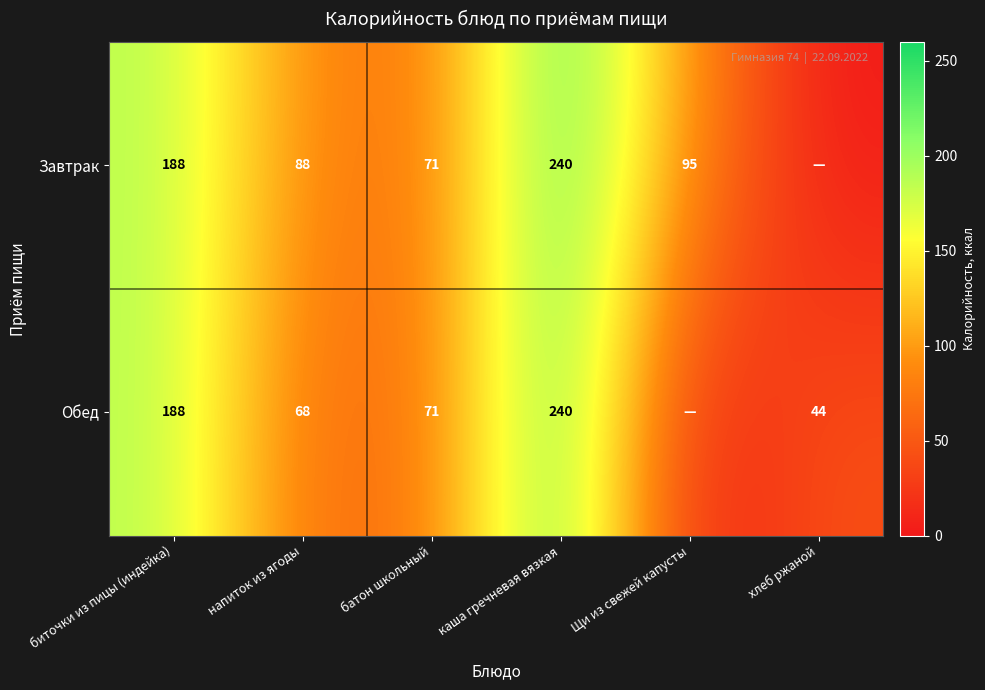

What is the total value across all series at напиток из ягоды?

156